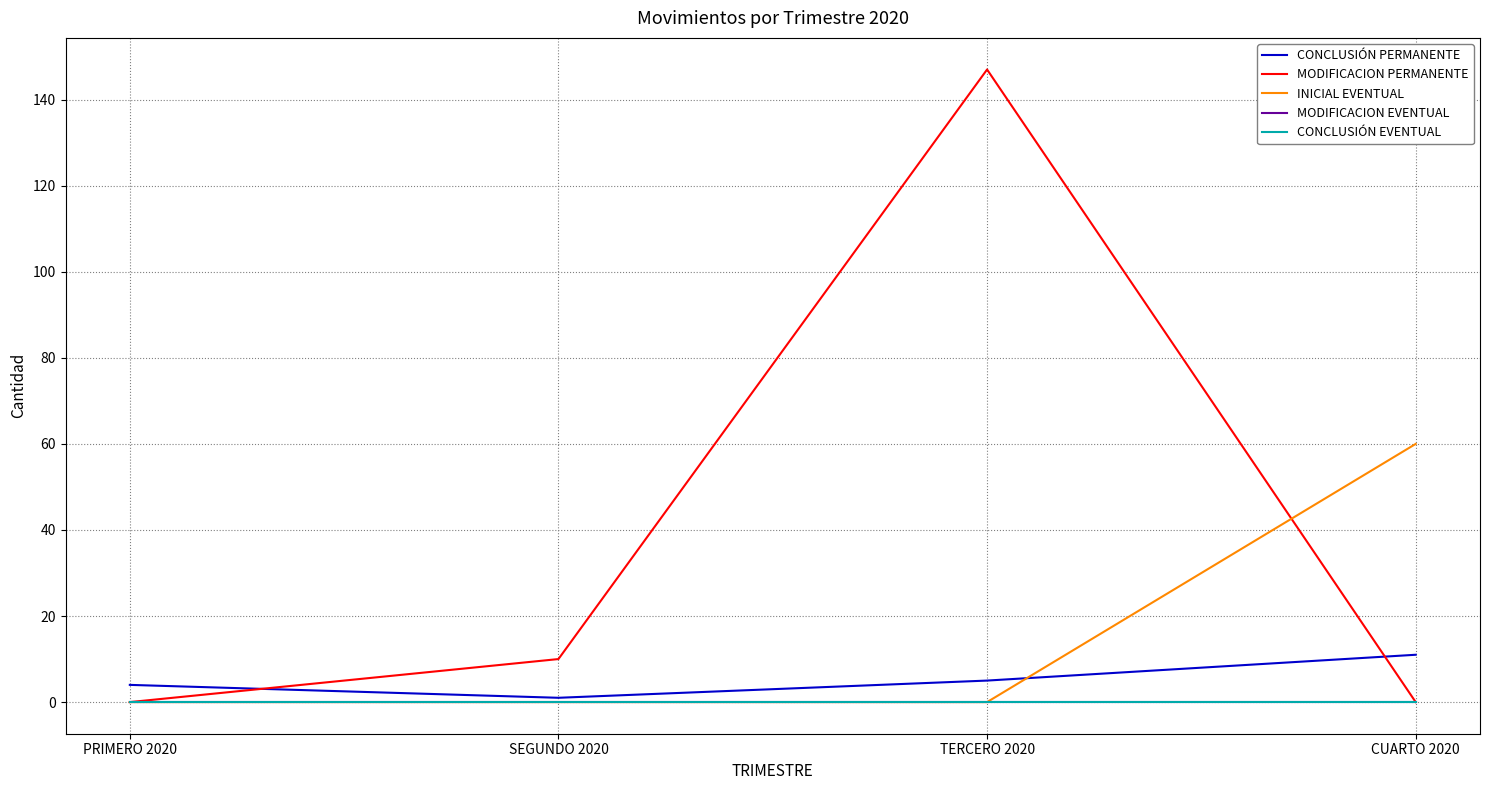

Where is CONCLUSIÓN EVENTUAL nearest to the value 0?

PRIMERO 2020